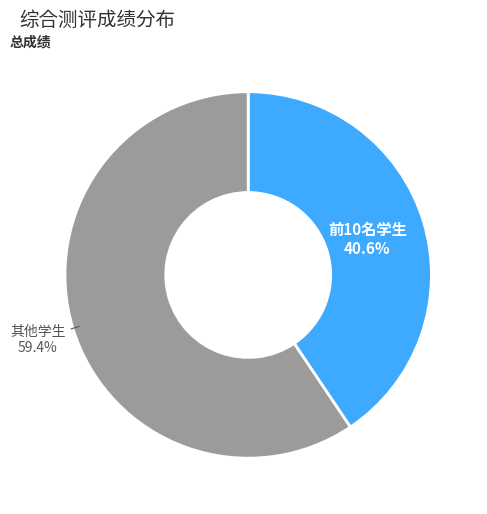

Does any single category account for the majority?

Yes